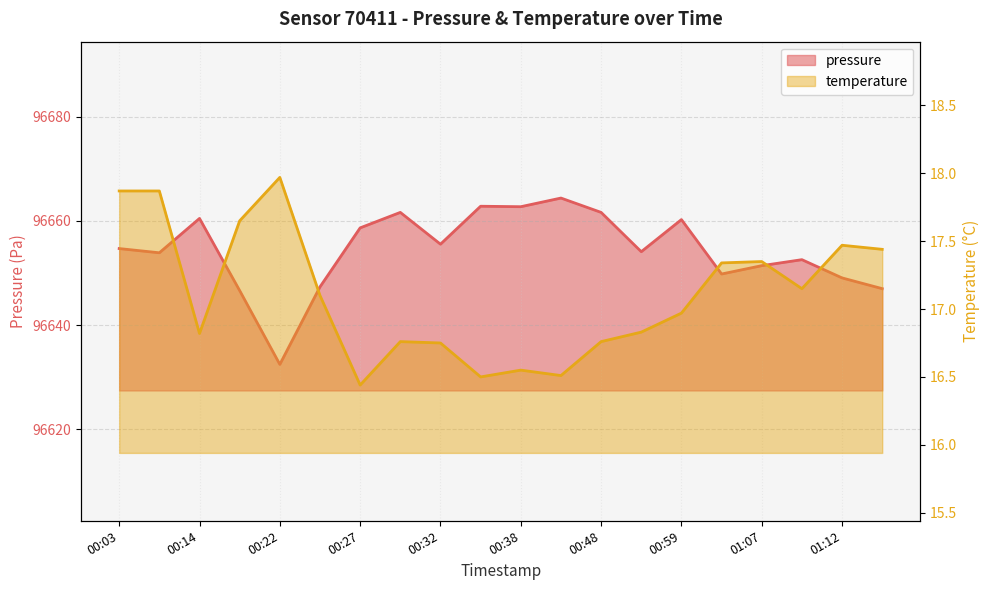

What is the label of the 13th point from the right?

00:30